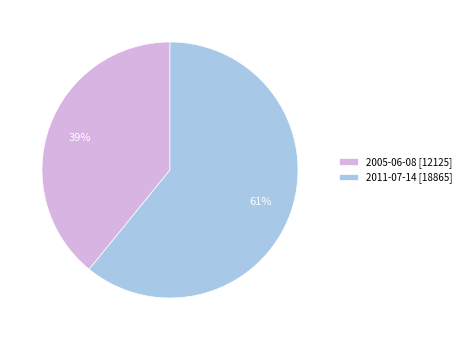

The 2011-07-14 slice represents 46% of the pie. True or false?

False